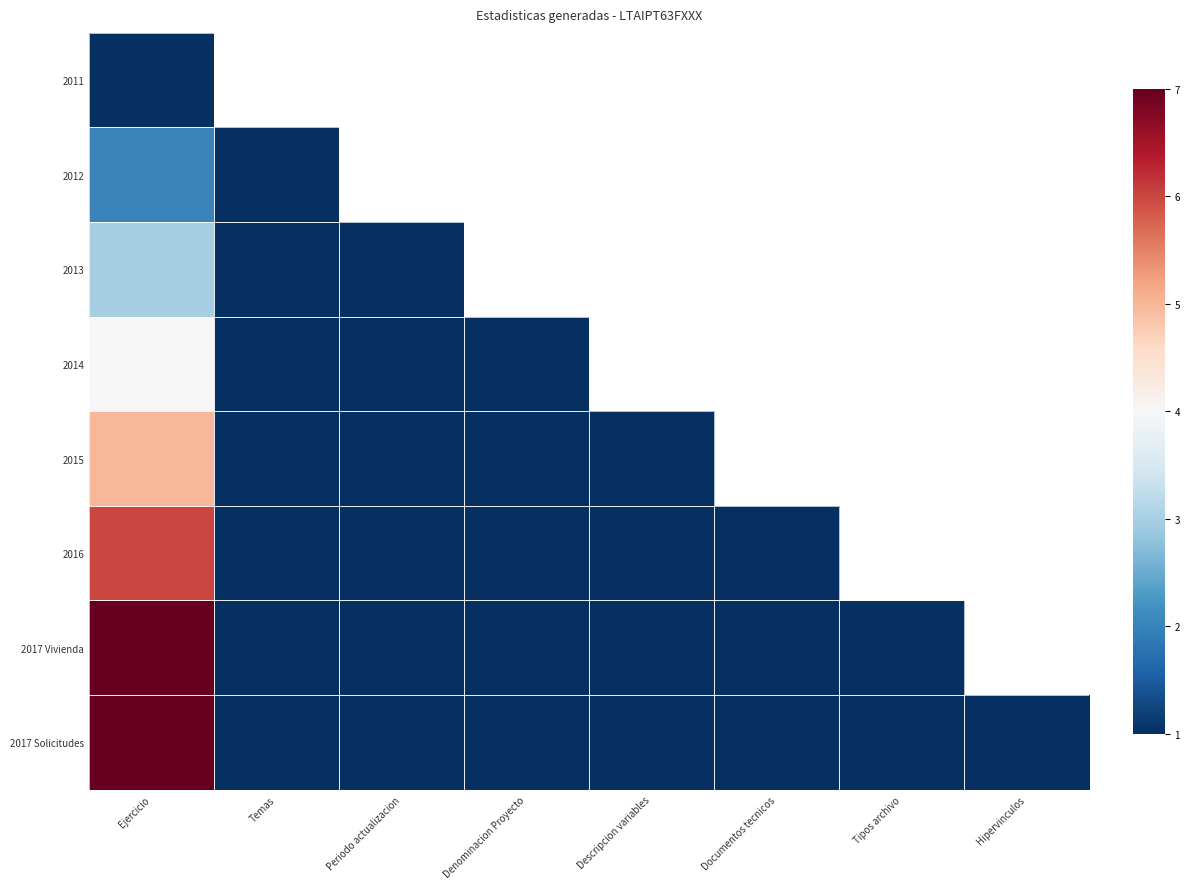

What is the total value across all series at Hipervinculos?

8